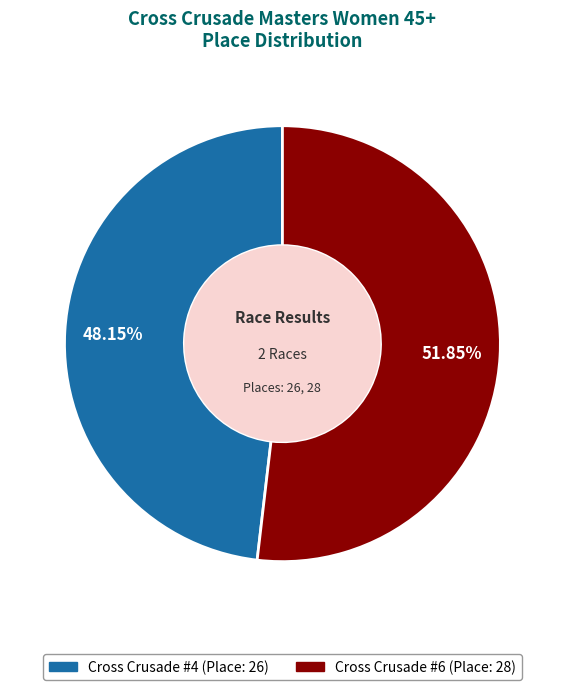

Do Cross Crusade #6 and Cross Crusade #4 together represent more than half of the pie?

Yes